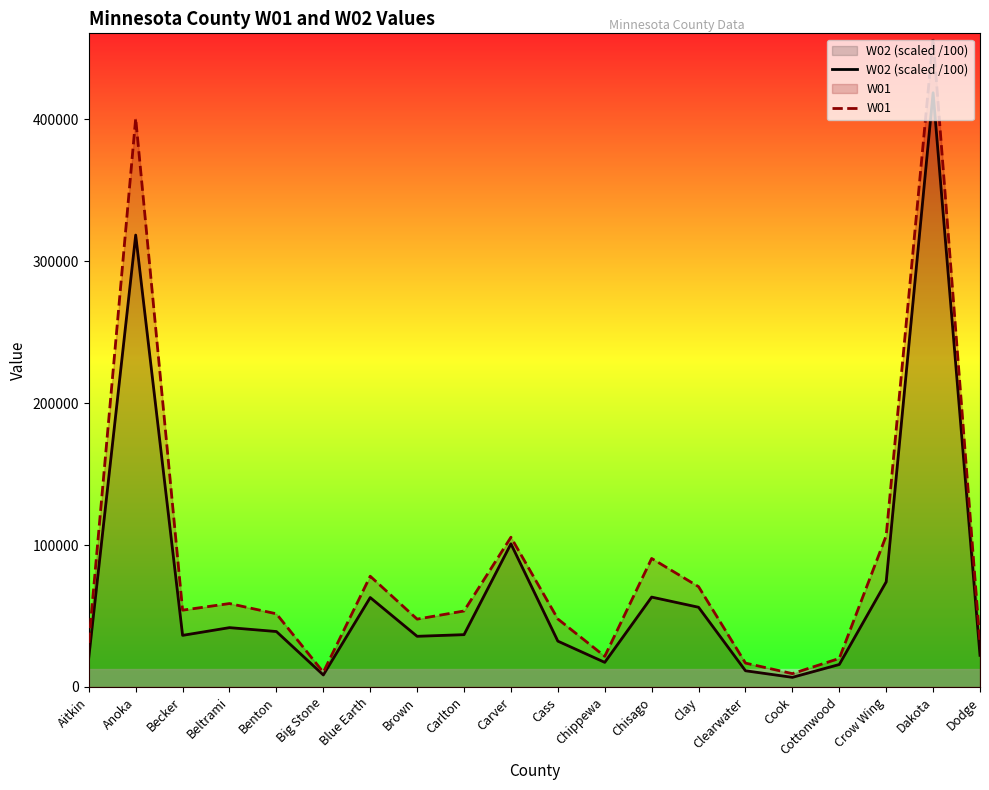

At how many categories does at least one series exceed 88523?

5